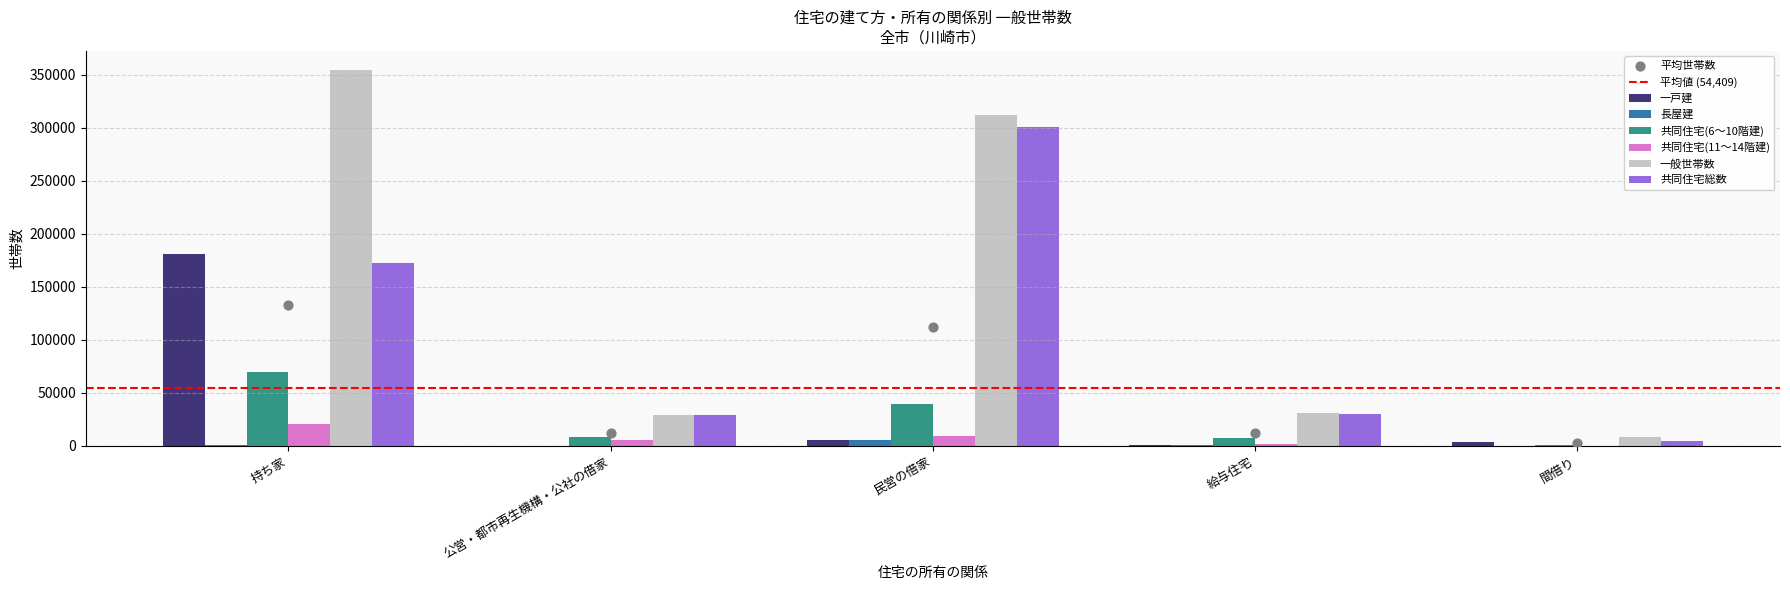

Which series reaches the maximum Y coordinate?

一般世帯数